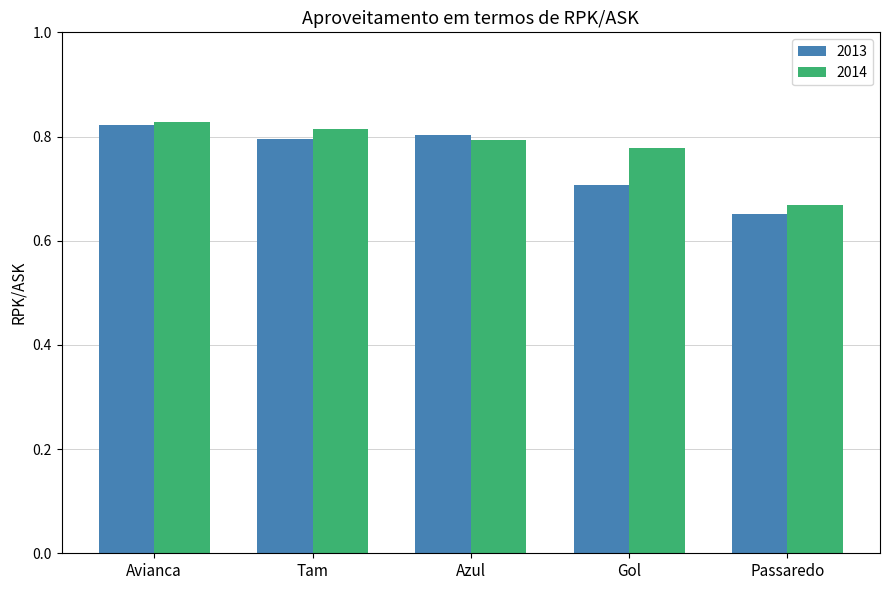

Is it true that 2014 equals 0.8 at Tam?

True